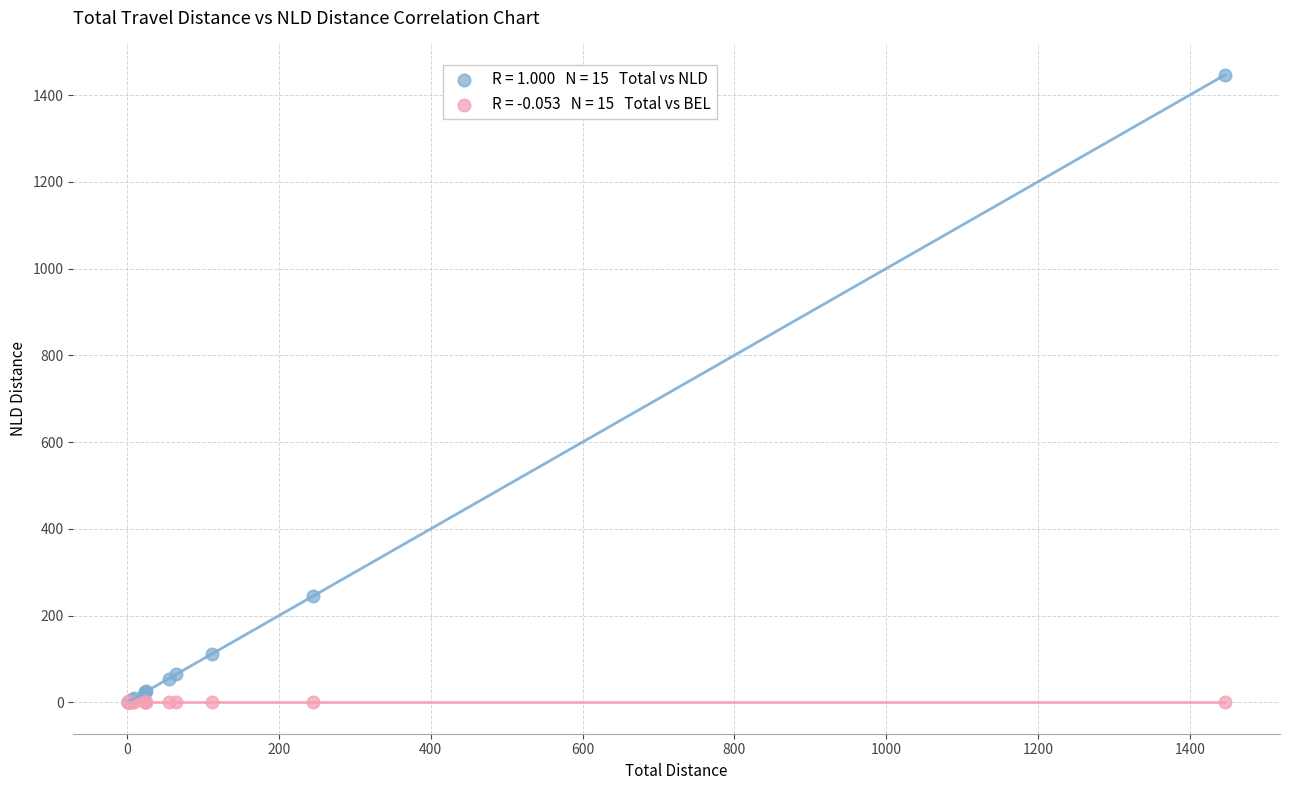

Across all series, what Y value is closest to 723?

244.2